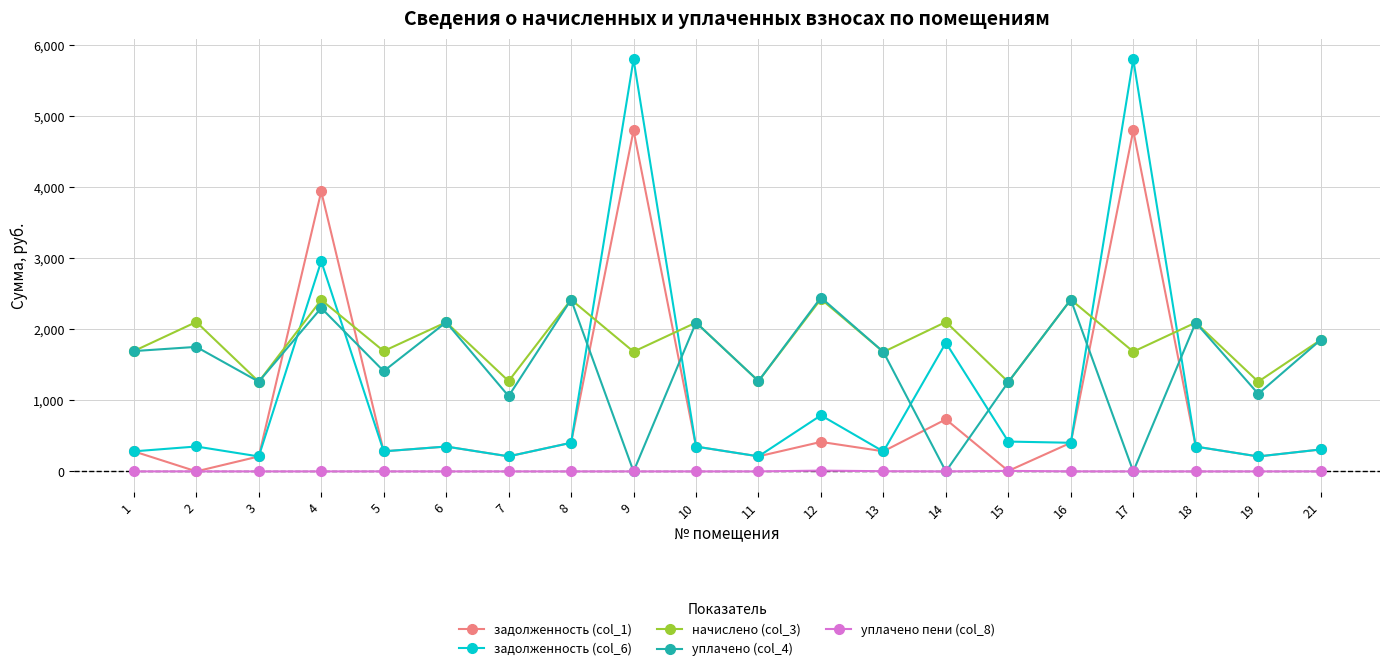

Which series has the widest spread of values?

задолженность (col_6)